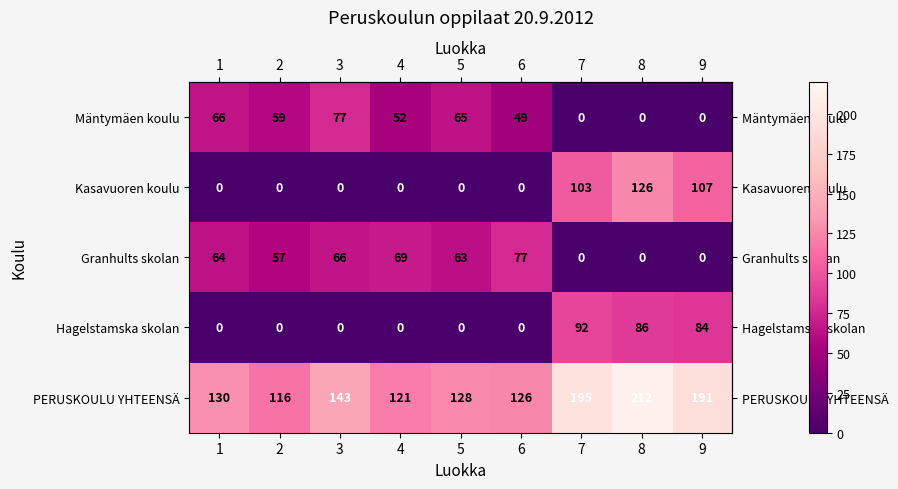

The value of Kasavuoren koulu at 3 is 78. True or false?

False